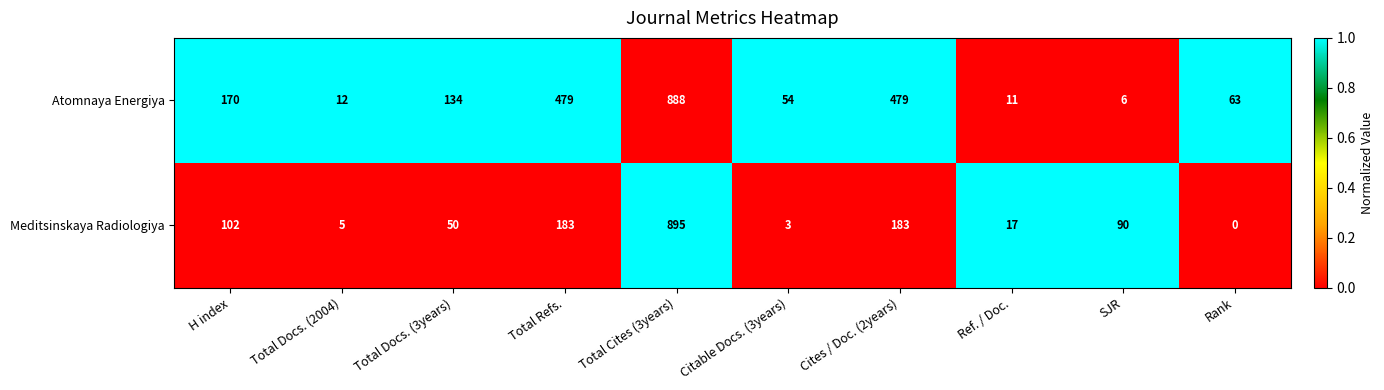

Rank the series by their average value, from highest to lowest.

Atomnaya Energiya, Meditsinskaya Radiologiya